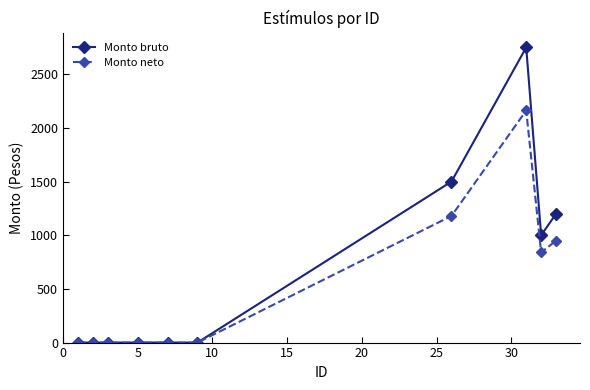

What is the highest value of the Monto bruto series?

2750.0